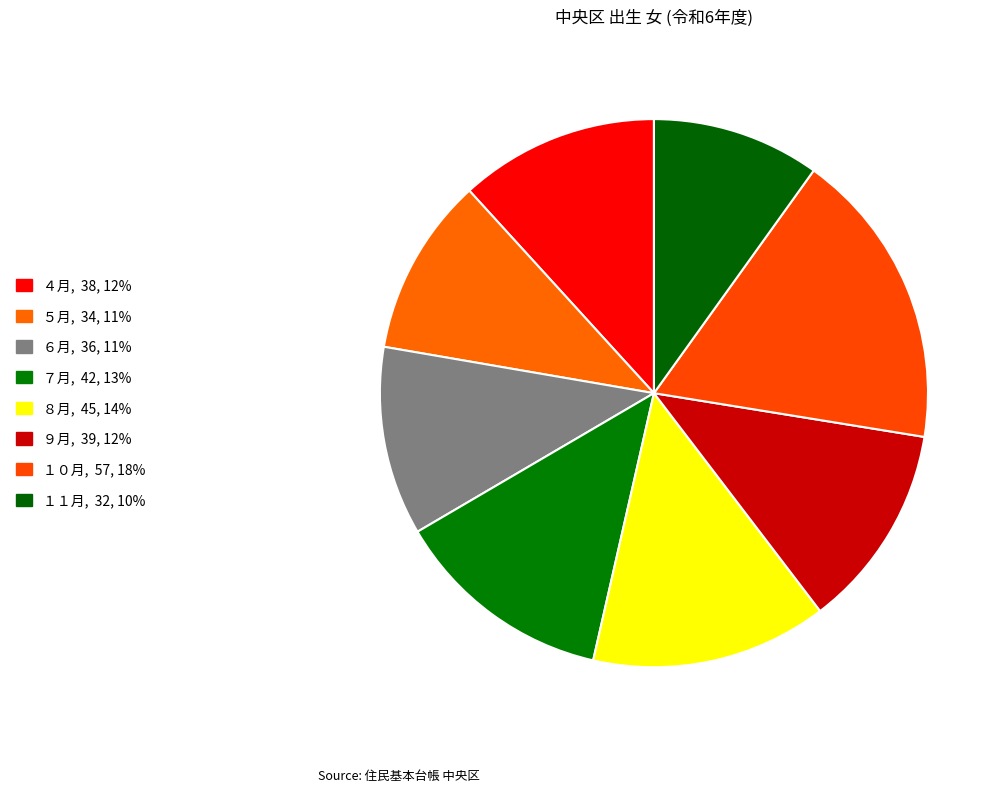

How many segments does this pie chart have?

8